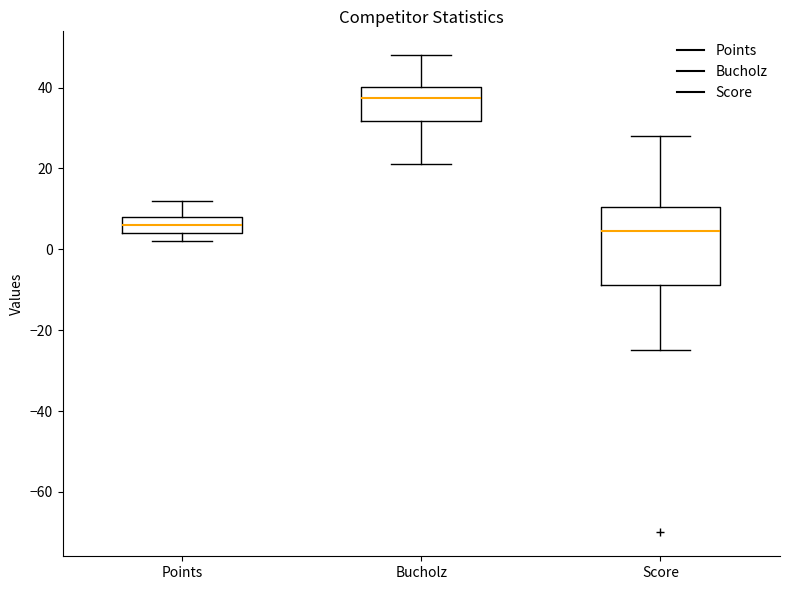

Reading left to right, read every box against the y-axis: the position of its median line, the range the box covers, and the ends of its whiskers. The values are not printed on the chart, so give them approximately, as read against the axis.

Points: median 6, box 4 to 8, whiskers 2 to 12
Bucholz: median 38, box 32 to 40, whiskers 22 to 48
Score: median 4, box -8 to 10, whiskers -24 to 28